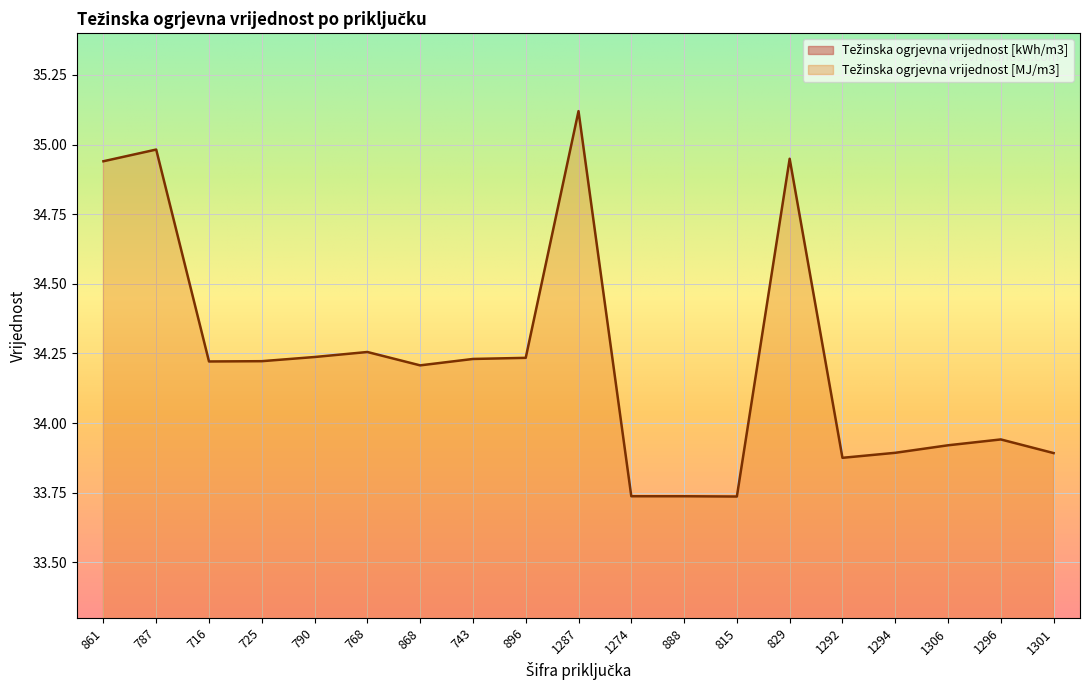

True or false: Težinska ogrjevna vrijednost [MJ/m3] has more than 1 interior local peaks.

True